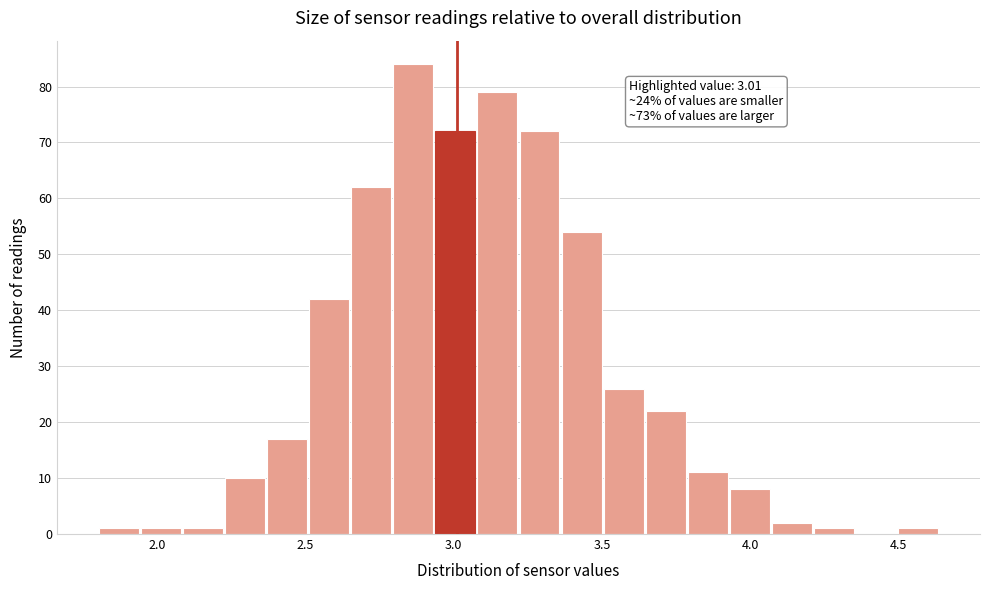

Read against the x-axis, roughly where is the centre of the tallest bar?

2.85